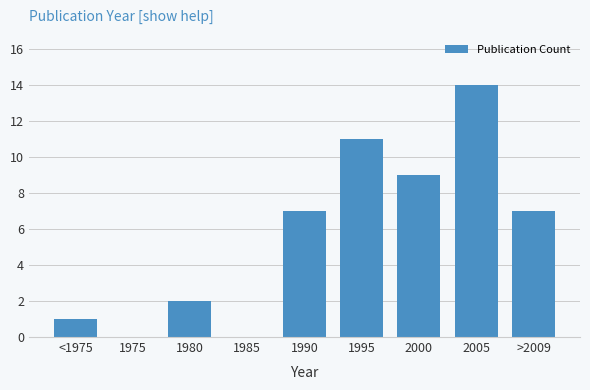

Reading left to right, extract all data points from this chart.

<1975=1	1975=0	1980=2	1985=0	1990=7	1995=11	2000=9	2005=14	>2009=7